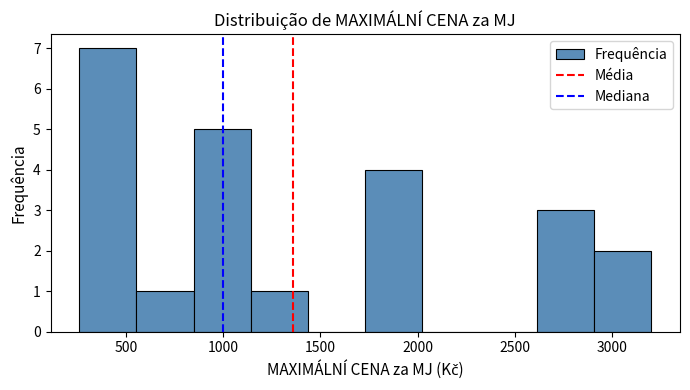

Reading left to right, transcribe this chart: for each bar, give the range it covers on the x-axis and its height. Neither the bar edges nor the heights are printed on the chart, so give them approximately, as read against the axes.

250 to 550: 7
550 to 850: 1
850 to 1150: 5
1150 to 1450: 1
1450 to 1750: 0
1750 to 2000: 4
2000 to 2300: 0
2300 to 2600: 0
2600 to 2900: 3
2900 to 3200: 2